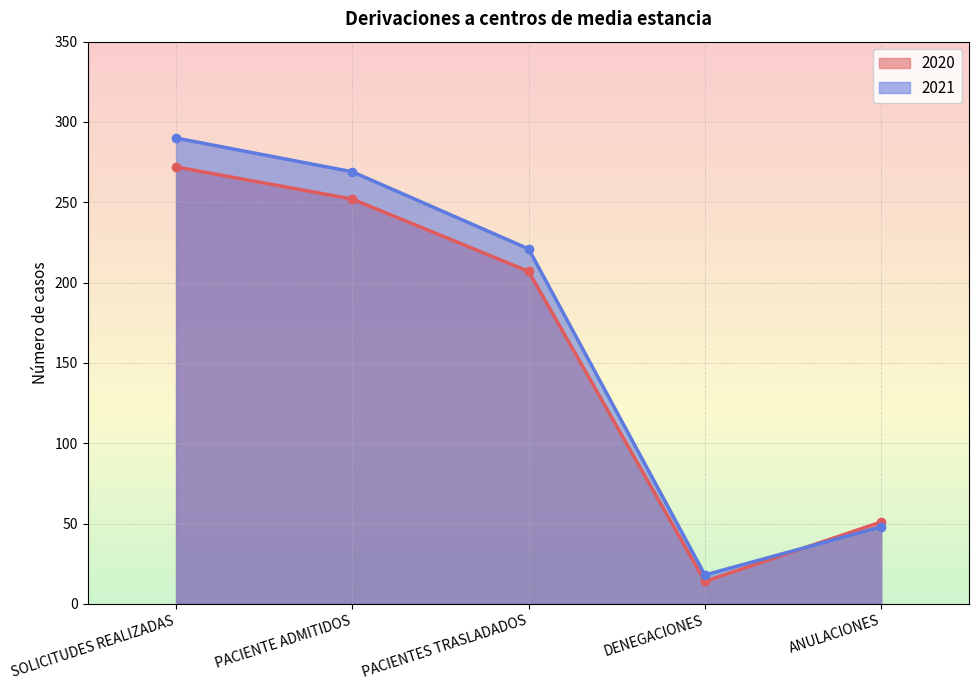

At how many categories does at least one series exceed 278?

1